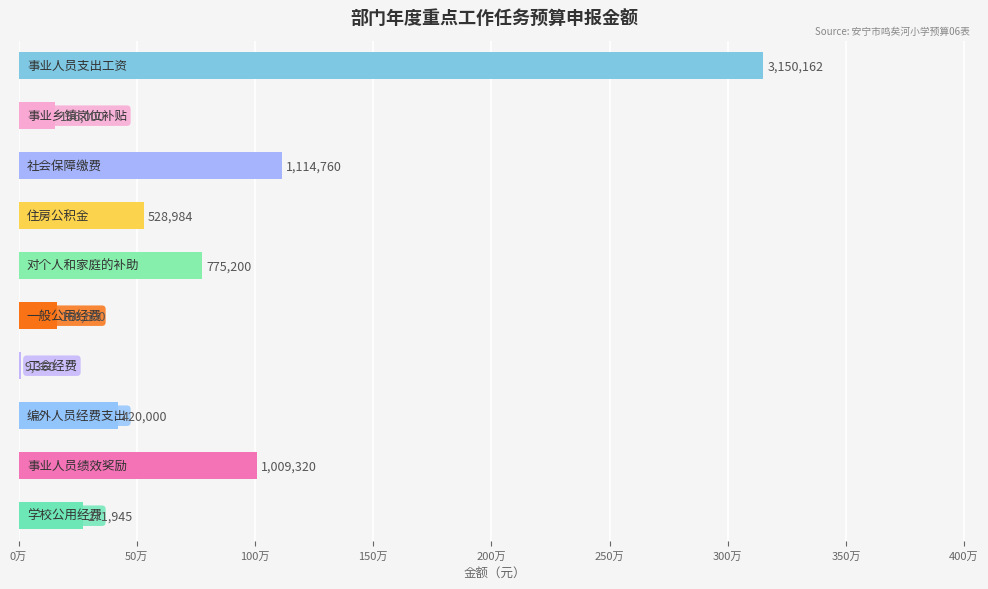

Are the bars horizontal?

Yes